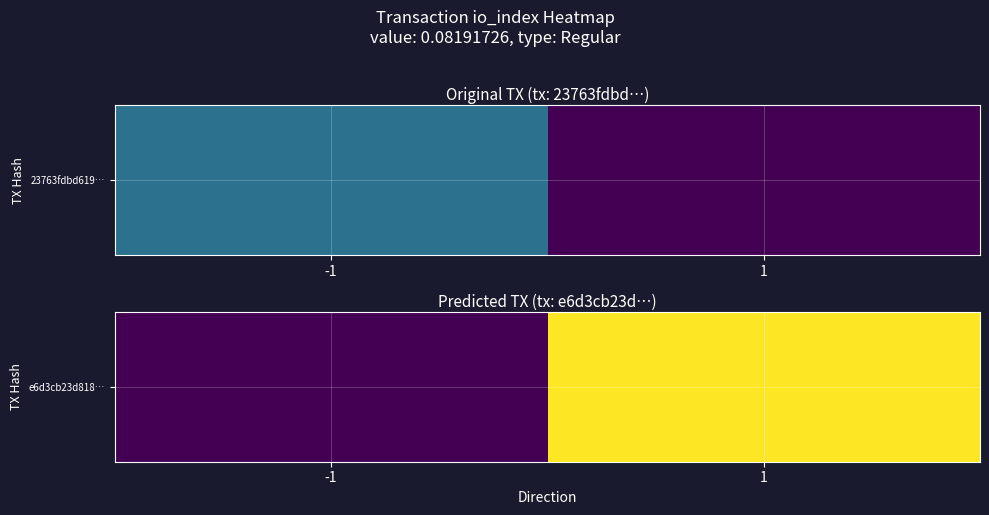

Which label corresponds to the smallest value in the chart?

-1